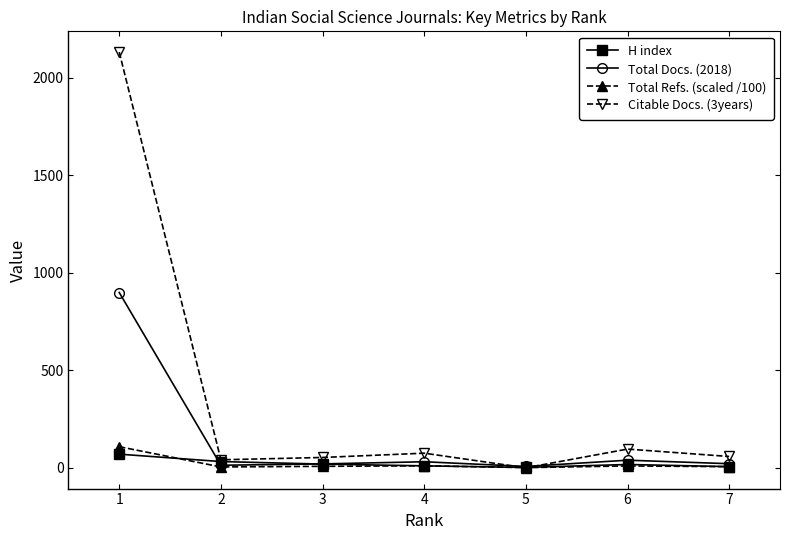

Which series has the largest range (max minus min)?

Citable Docs. (3years)